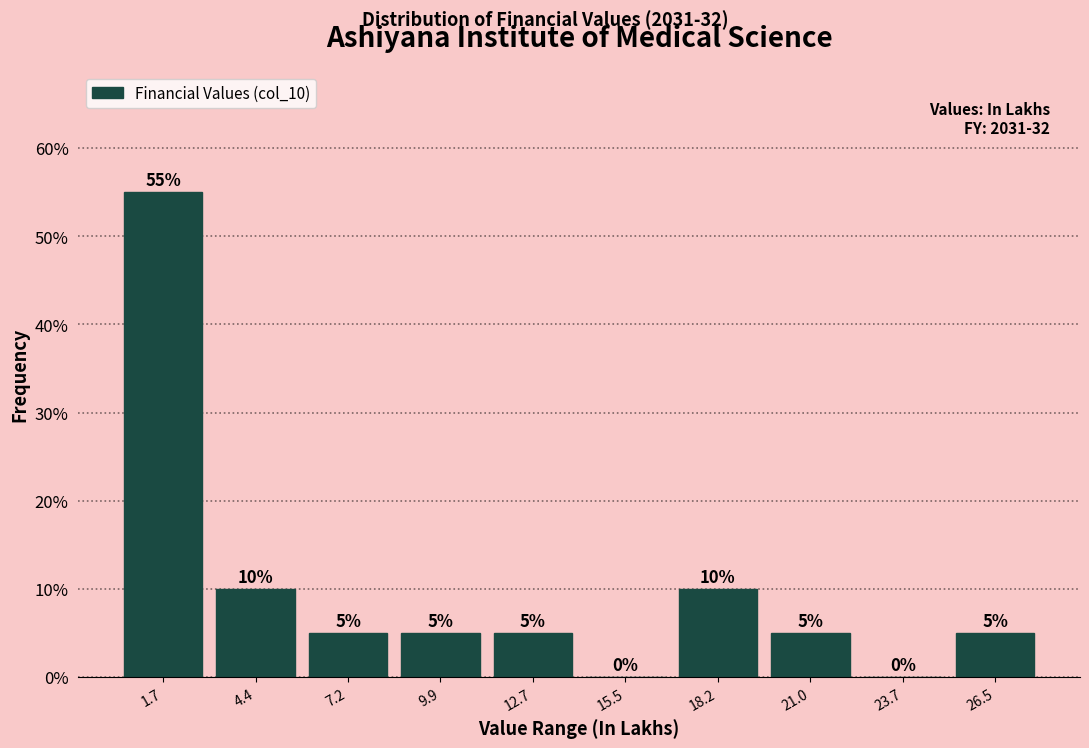

What is the height of the bar covering 11.5 to 14.0 on the x-axis? The bar edges are not printed on the chart, so give them approximately, as read against the axis.

5